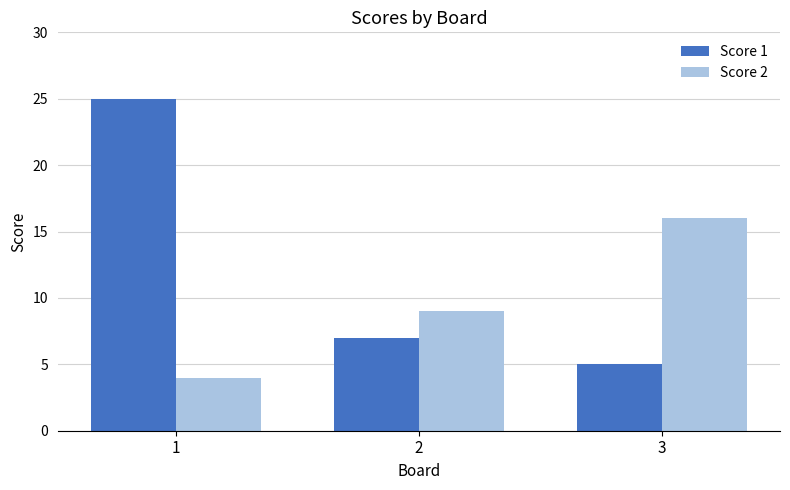

Reading right to left, extract all data points from this chart.

Score 1: 5	7	25
Score 2: 16	9	4